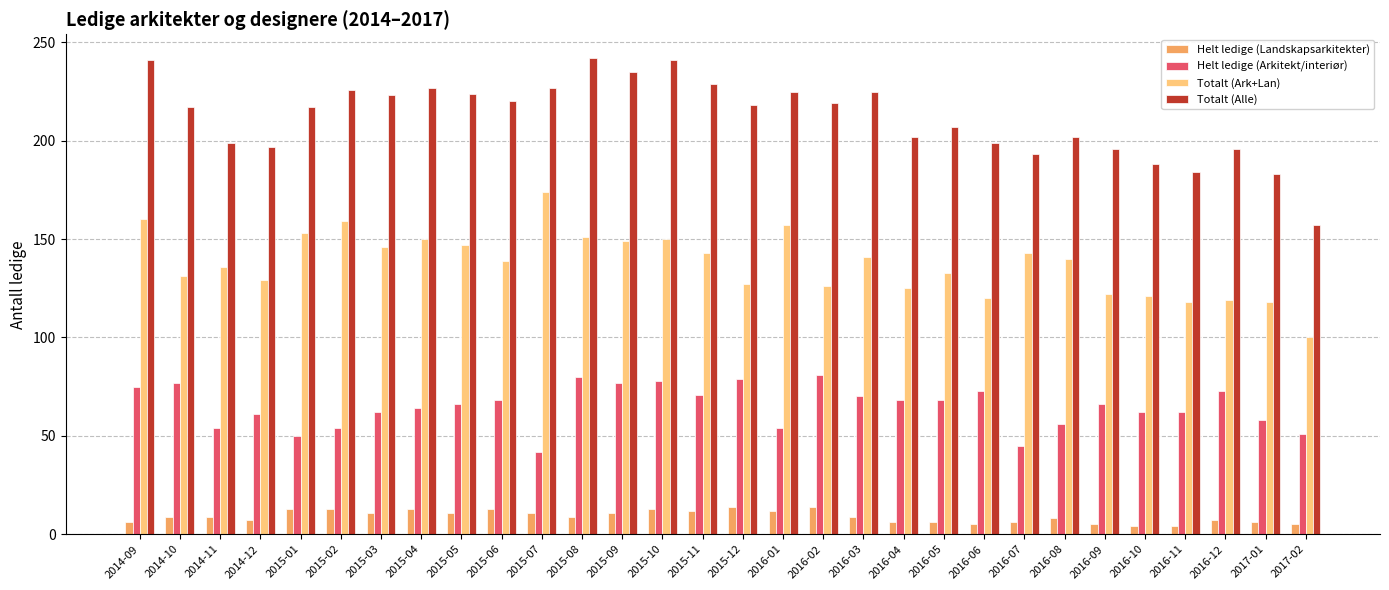

What is the label of the 6th bar from the right?

2016-09